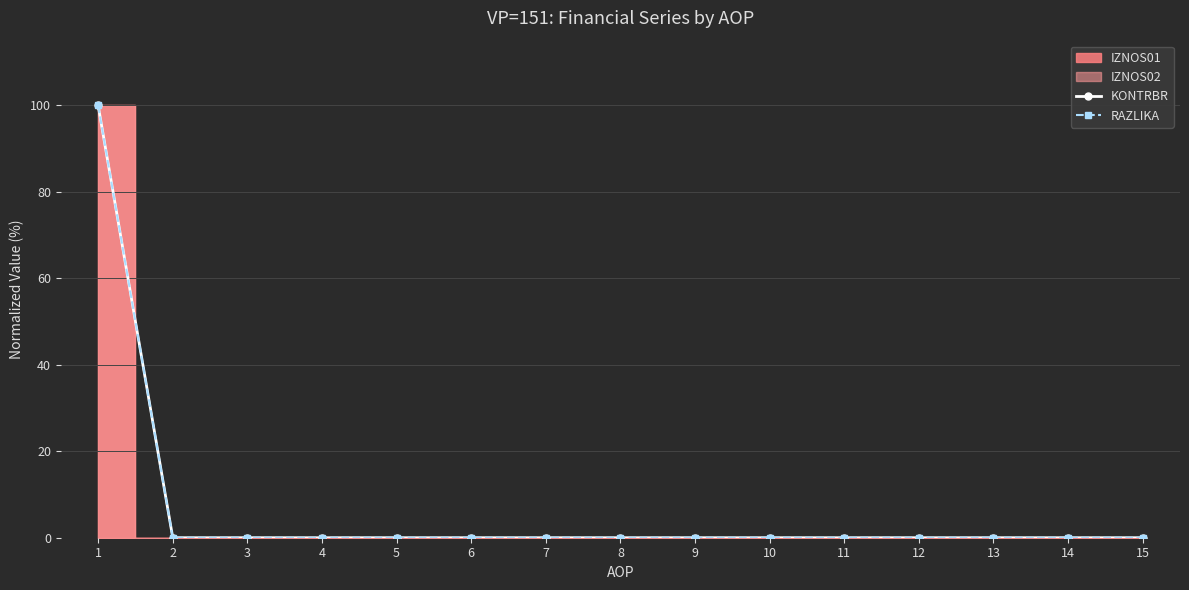

At which label is RAZLIKA closest to 50?

1